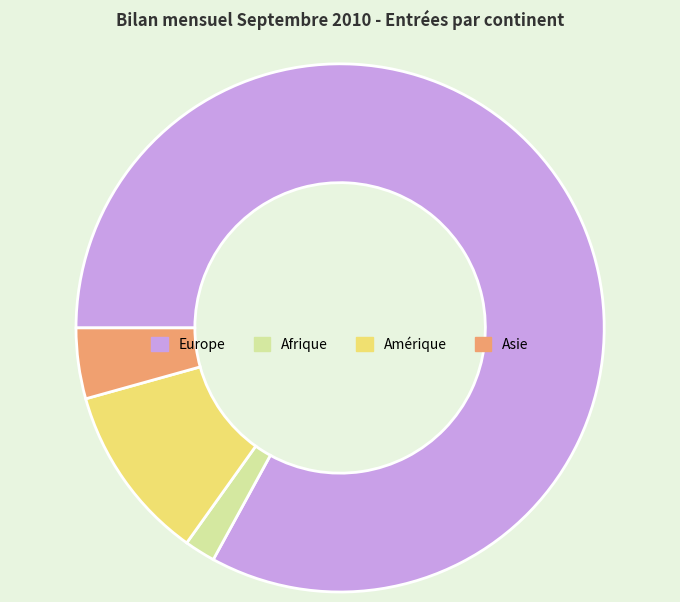

Combined, do Europe and Afrique account for over 50%?

Yes